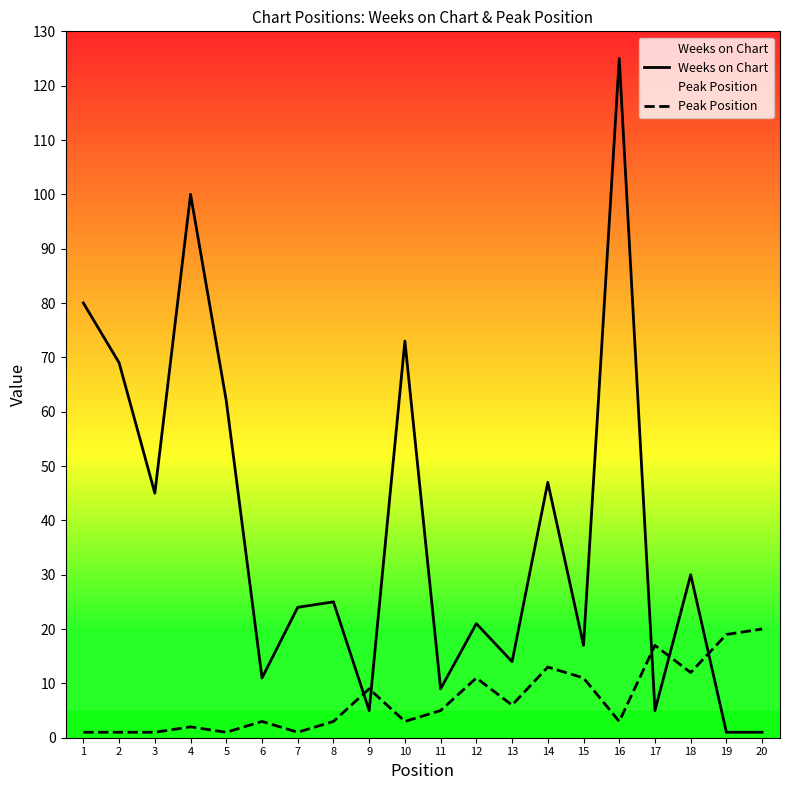

The value of Weeks on Chart at 15 is 4. True or false?

False